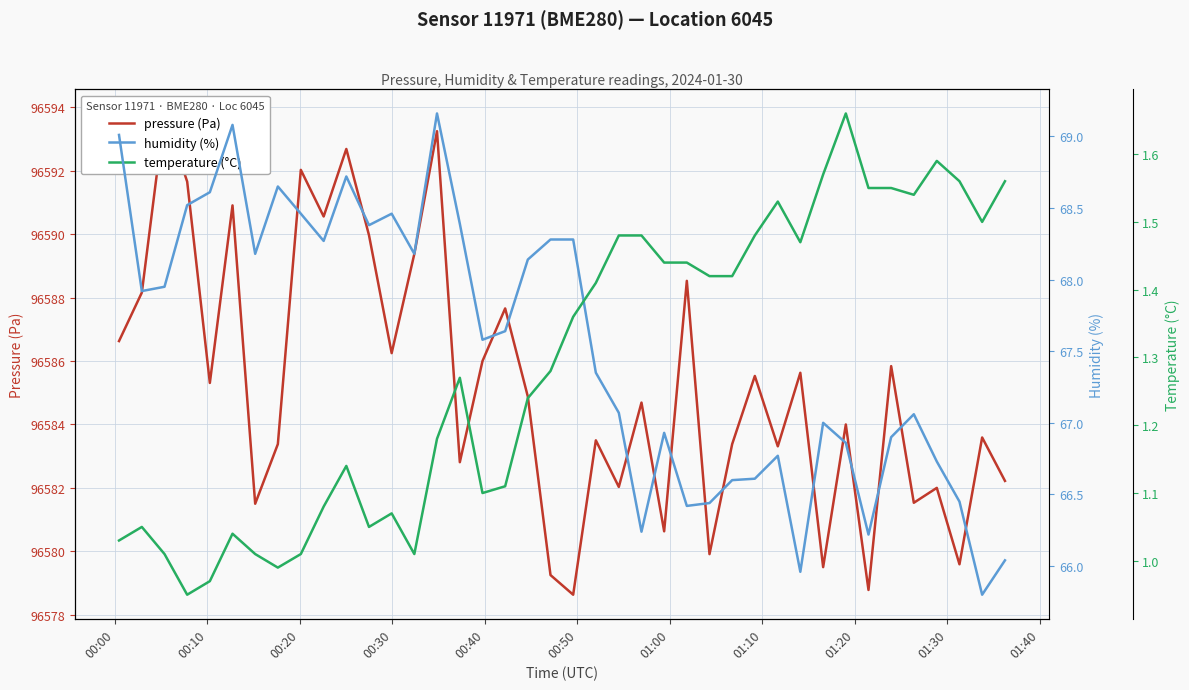

Does the chart have visible grid lines?

Yes